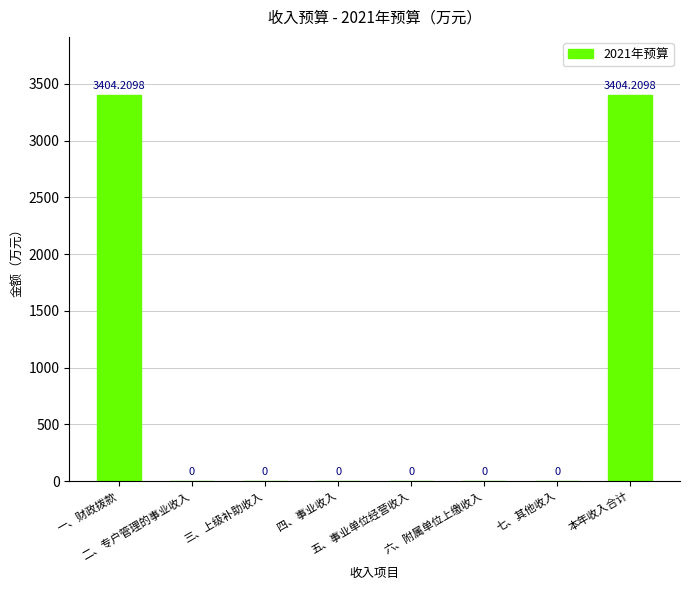

What position from the right is 一、财政拨款?

8